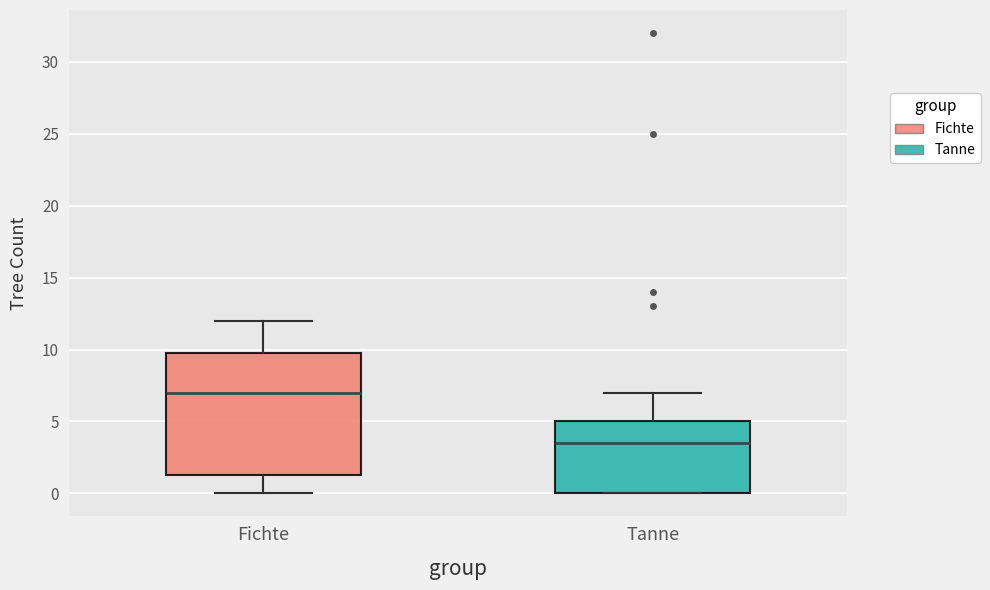

Reading left to right, transcribe this box plot: for each box, give where its median line is, the range the box spans, and where its two whiskers end, as read against the y-axis. The values are not printed on the chart, so give them approximately, as read against the axis.

Fichte: median 7.0, box 1.5 to 10.0, whiskers 0.0 to 12.0
Tanne: median 3.5, box 0.0 to 5.0, whiskers 0.0 to 7.0